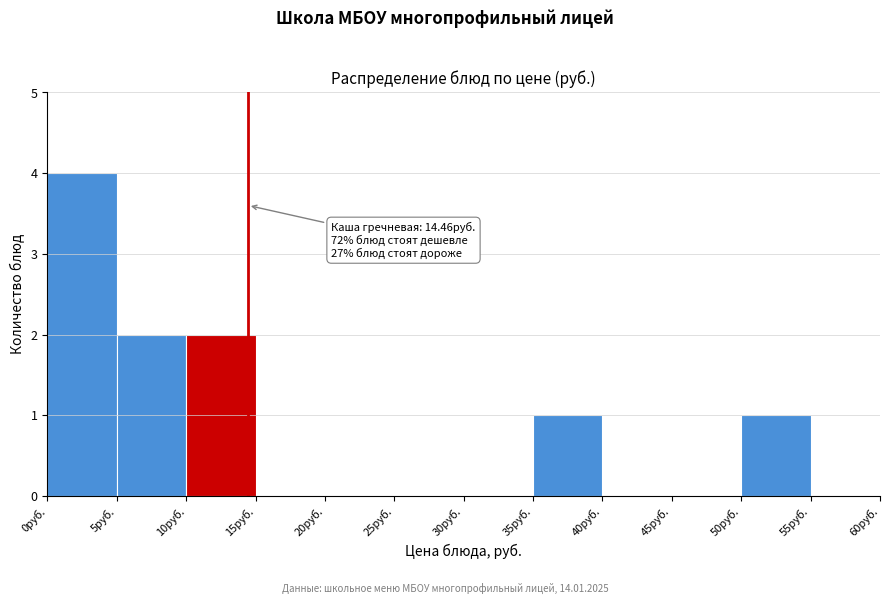

Over which range of the x-axis is the bar tallest?

0 to 5